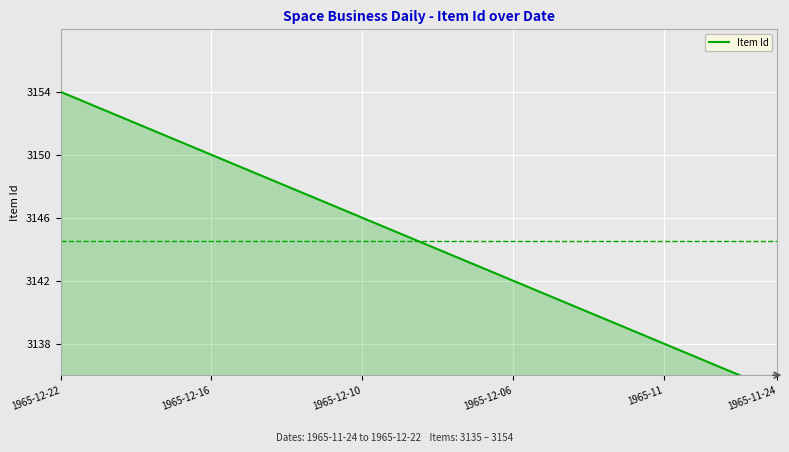

What is the greatest value displayed?

3154